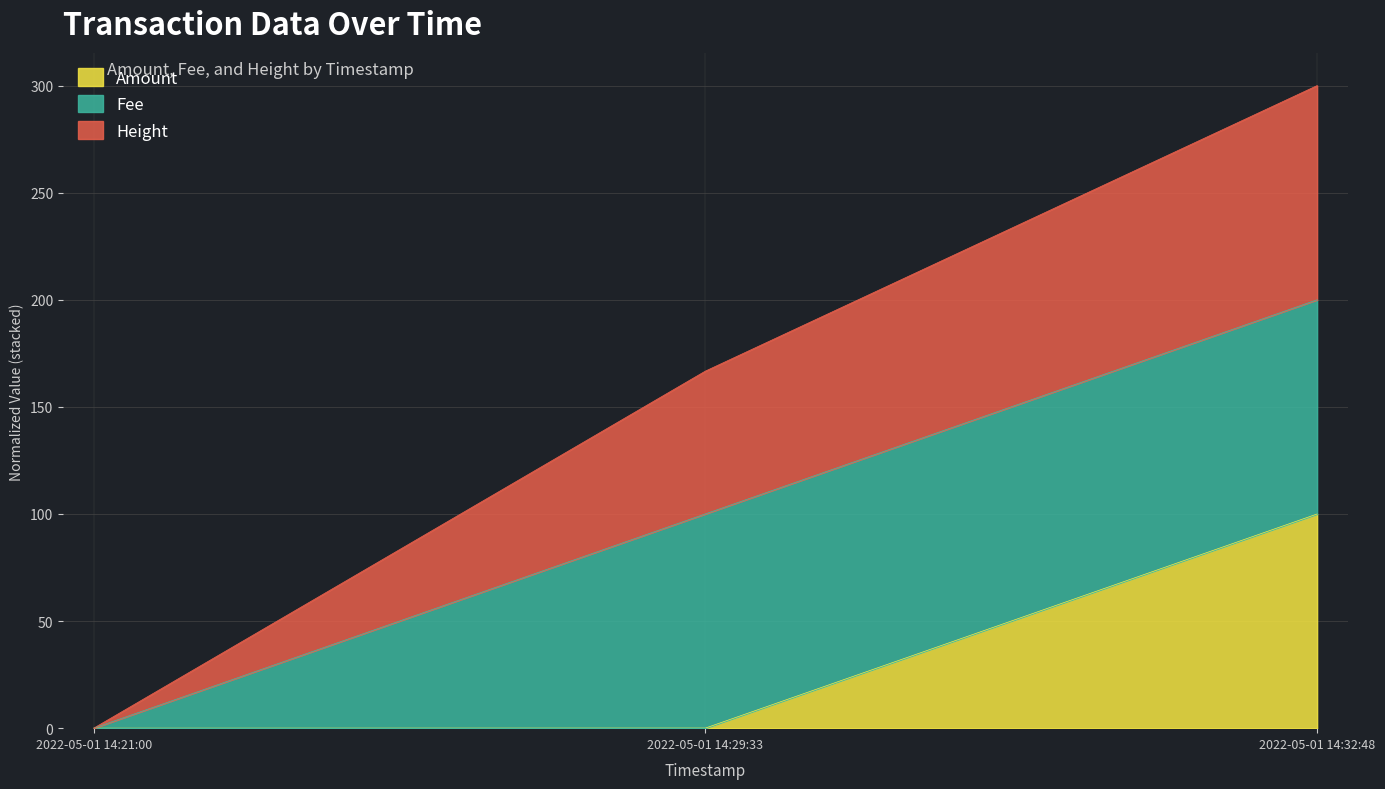

The Height series shows 0.0 at 2022-05-01 14:21:00. True or false?

True